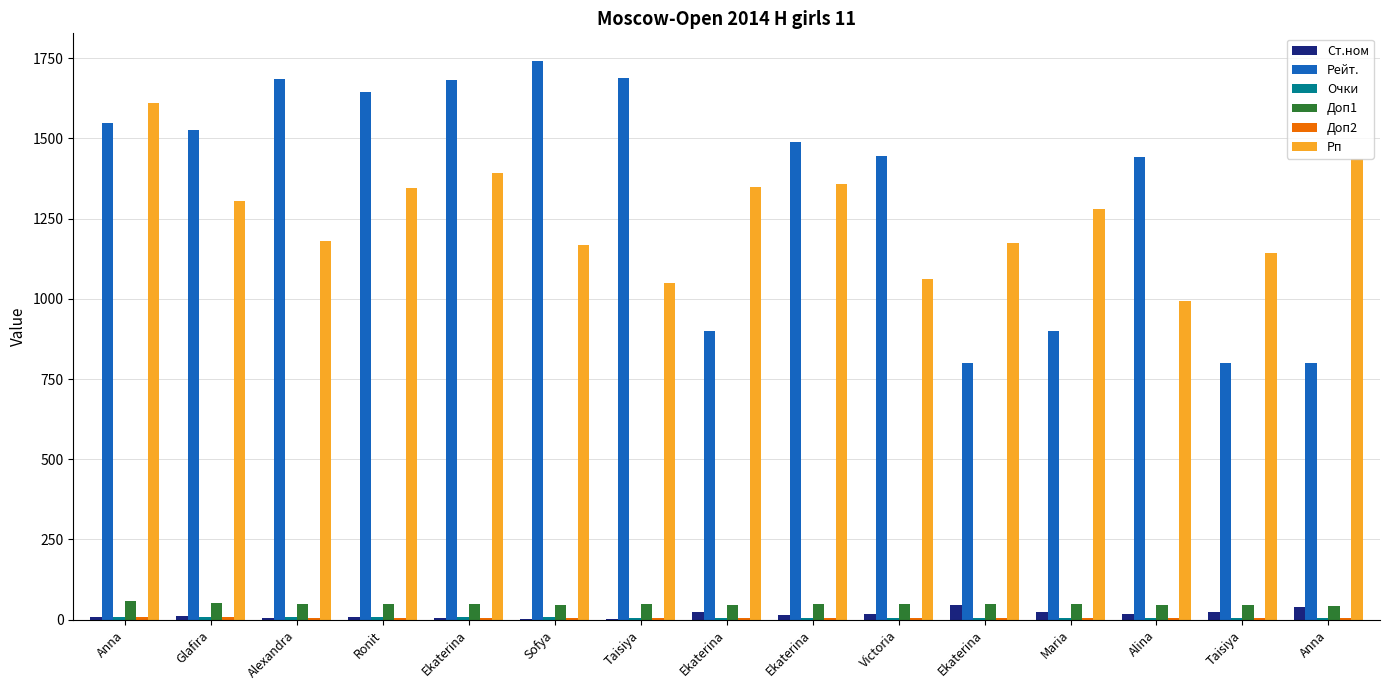

What is the difference between the Ст.ном values at Anna and Glafira?

29.0